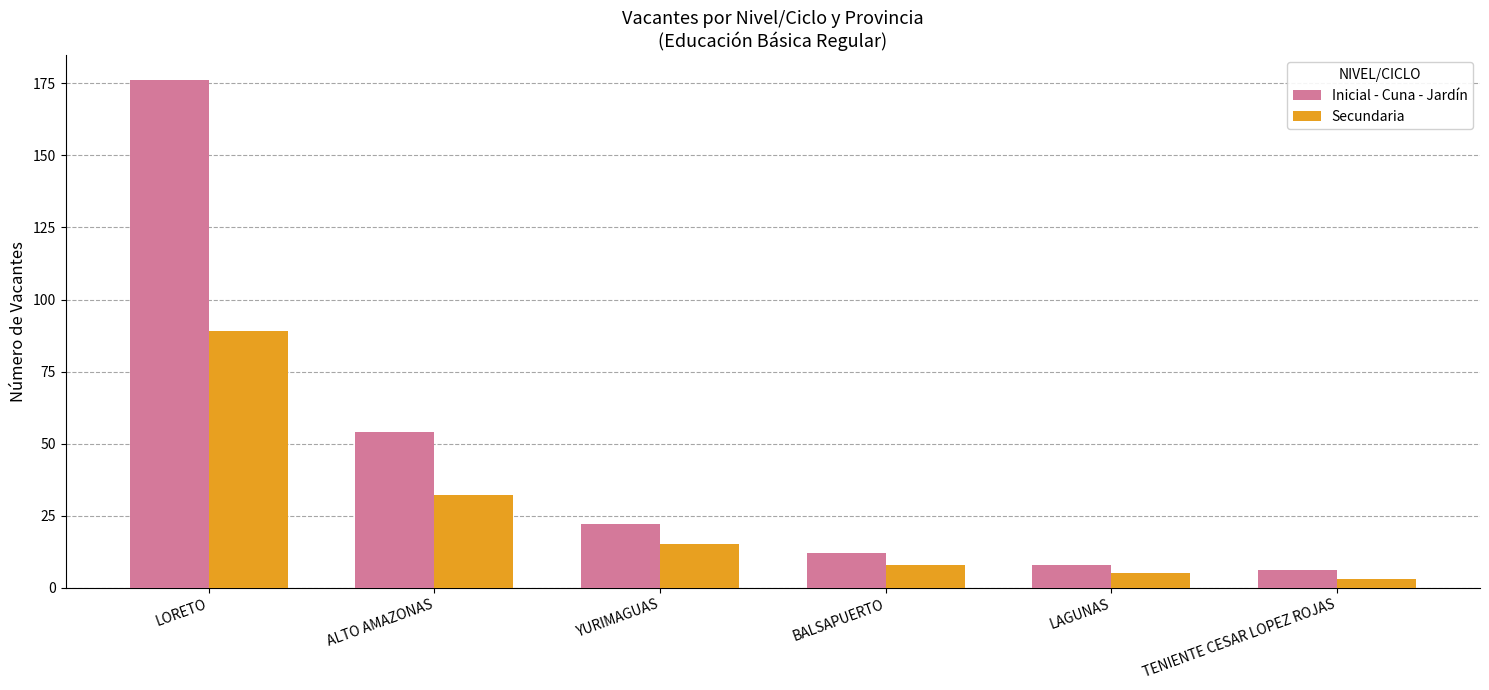

At which label does Secundaria reach its minimum?

TENIENTE CESAR LOPEZ ROJAS